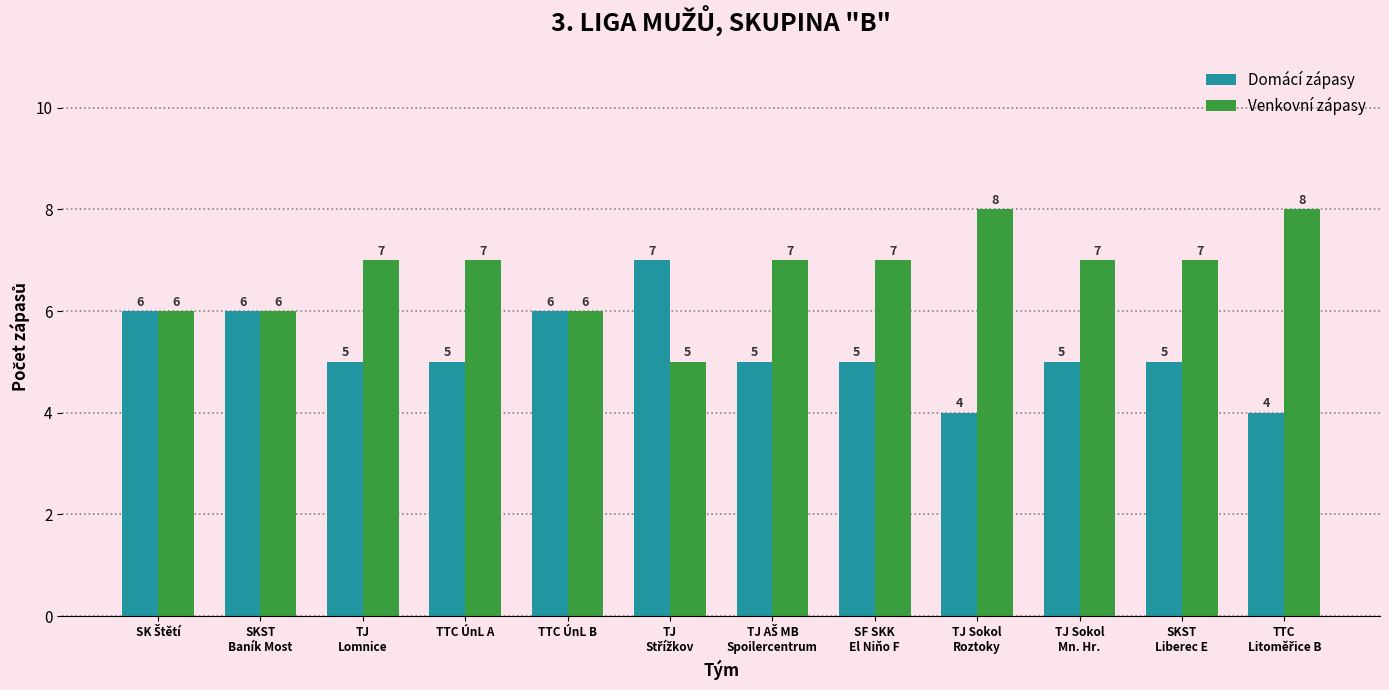

The Venkovní zápasy series shows 10 at TTC ÚnL A. True or false?

False